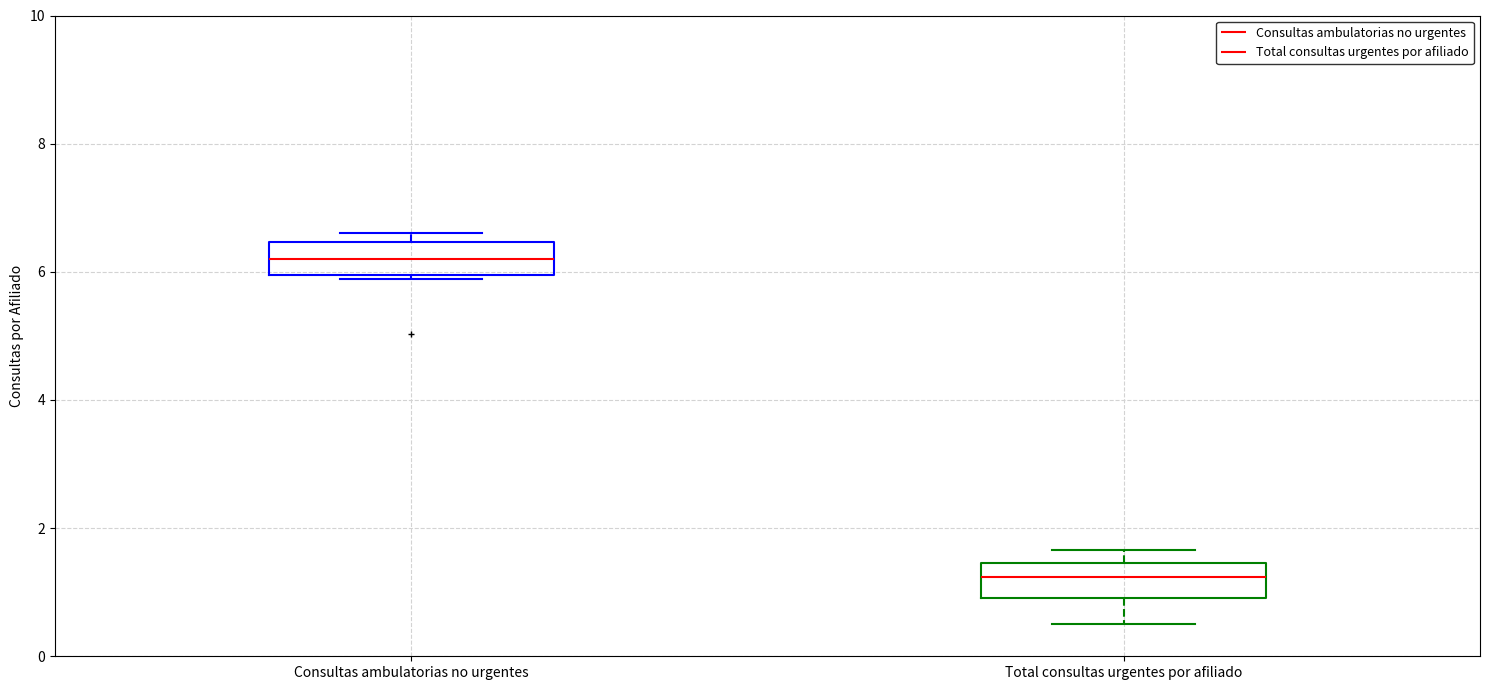

Which box has the lowest median line?

Total consultas urgentes por afiliado